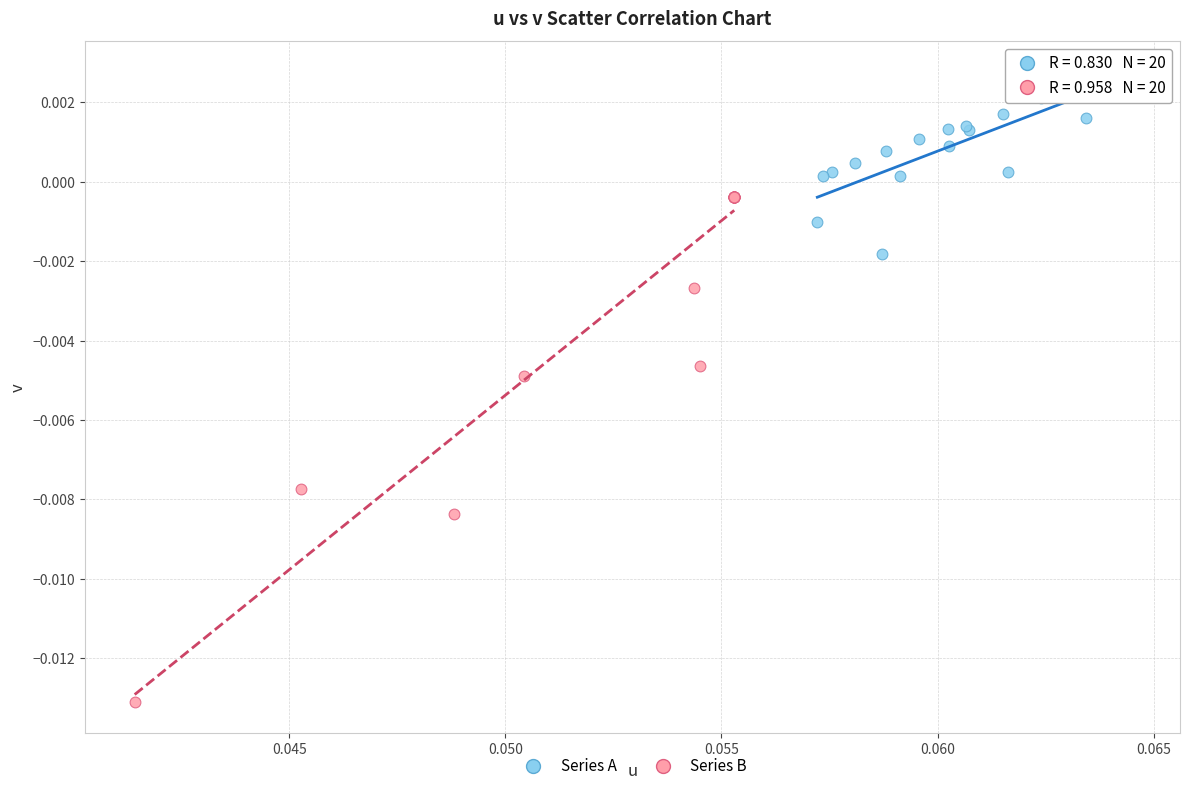

Which series has the widest spread of Y values?

Series B